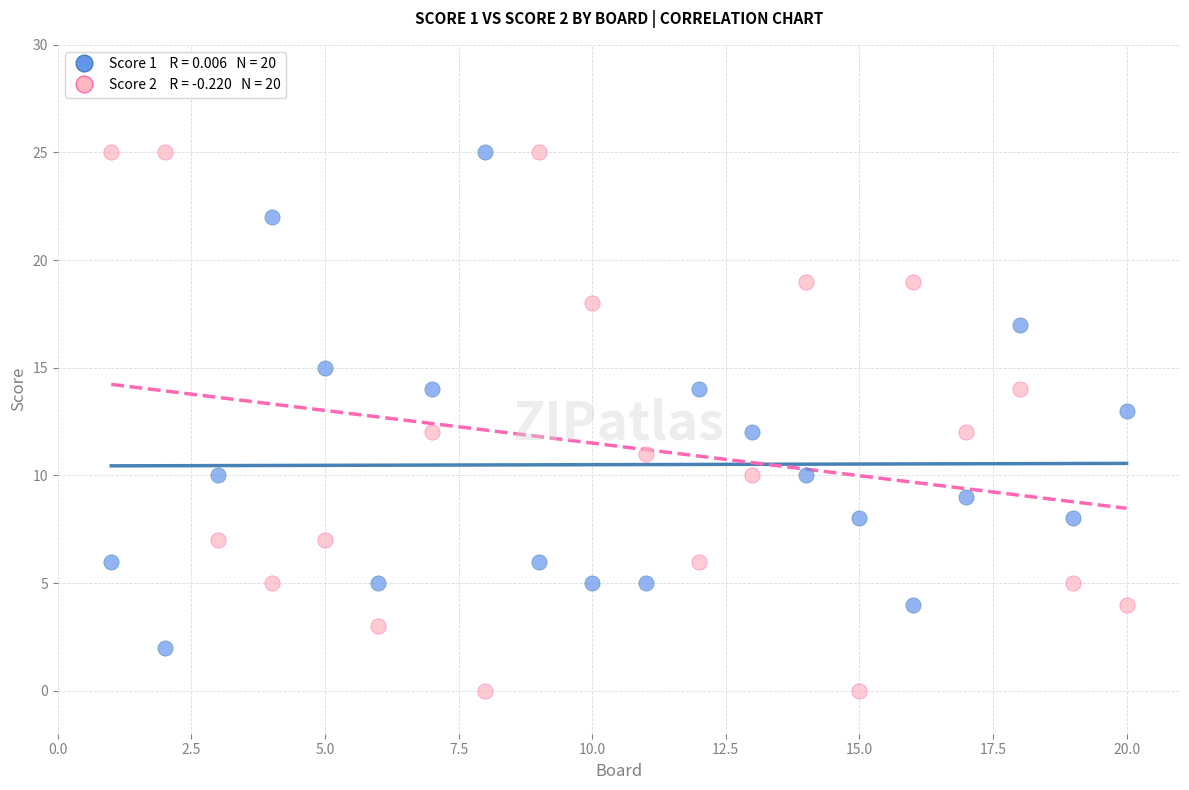

Across all data points, what is the range of Y values (max minus min)?

25